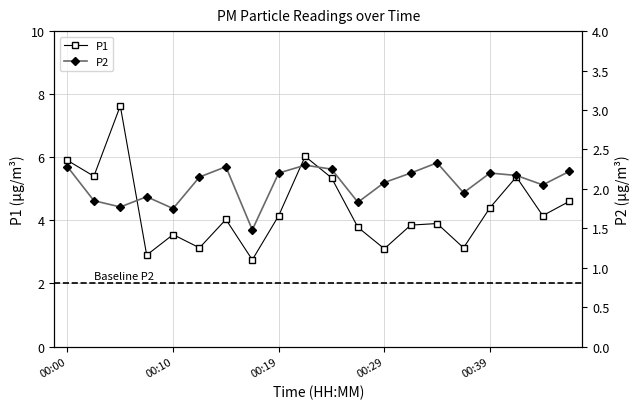

What is the maximum value for P2?

2.3